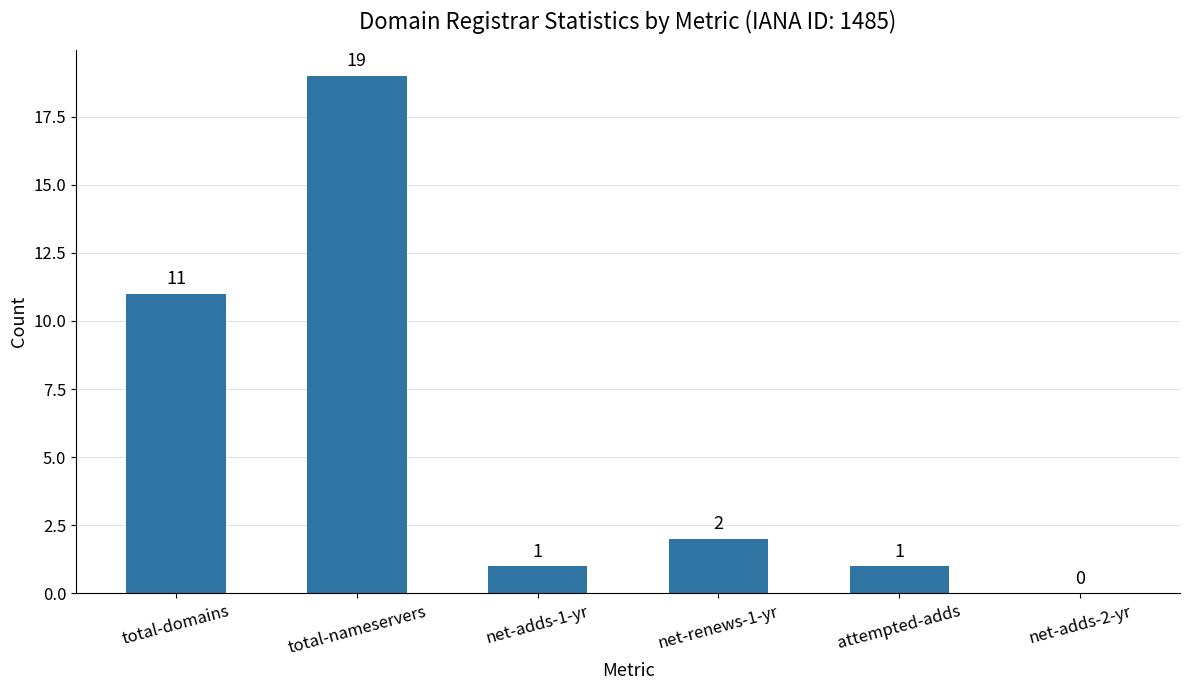

Reading left to right, list all the values displayed in this chart.

total-domains=11	total-nameservers=19	net-adds-1-yr=1	net-renews-1-yr=2	attempted-adds=1	net-adds-2-yr=0